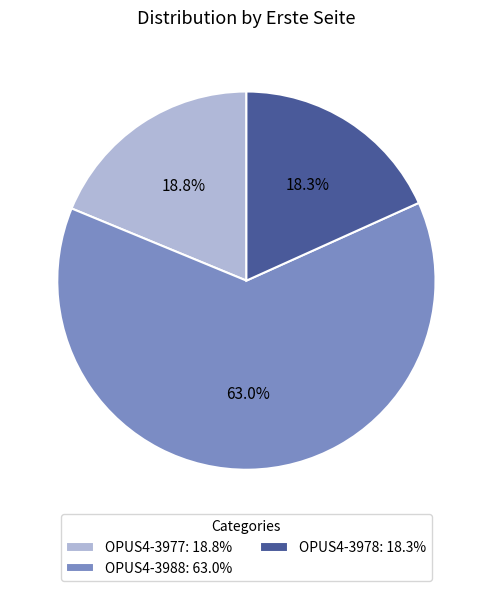

Do OPUS4-3988 and OPUS4-3978 together represent more than half of the pie?

Yes